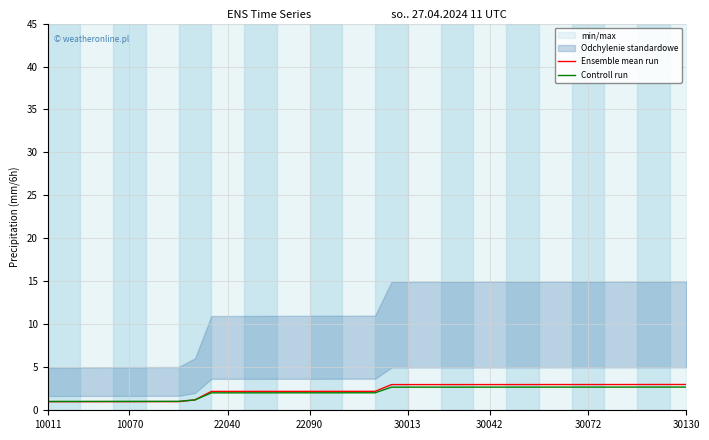

Which series has the largest total across all categories?

Ensemble mean run